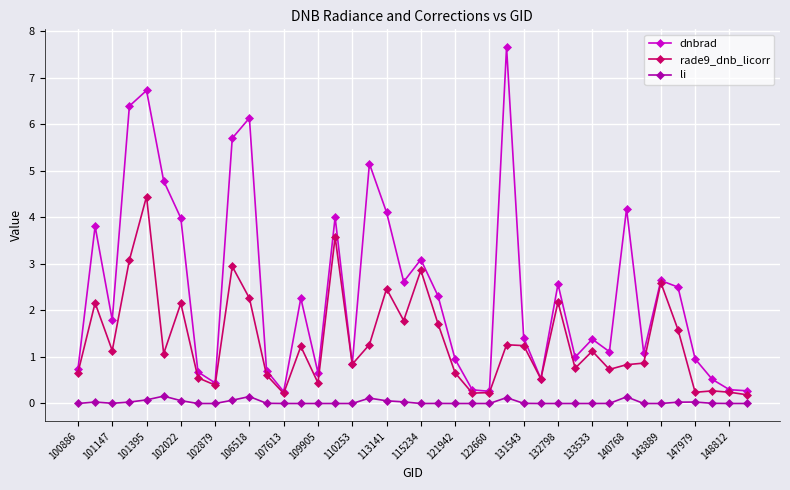

True or false: li has more than 0 interior local peaks.

True